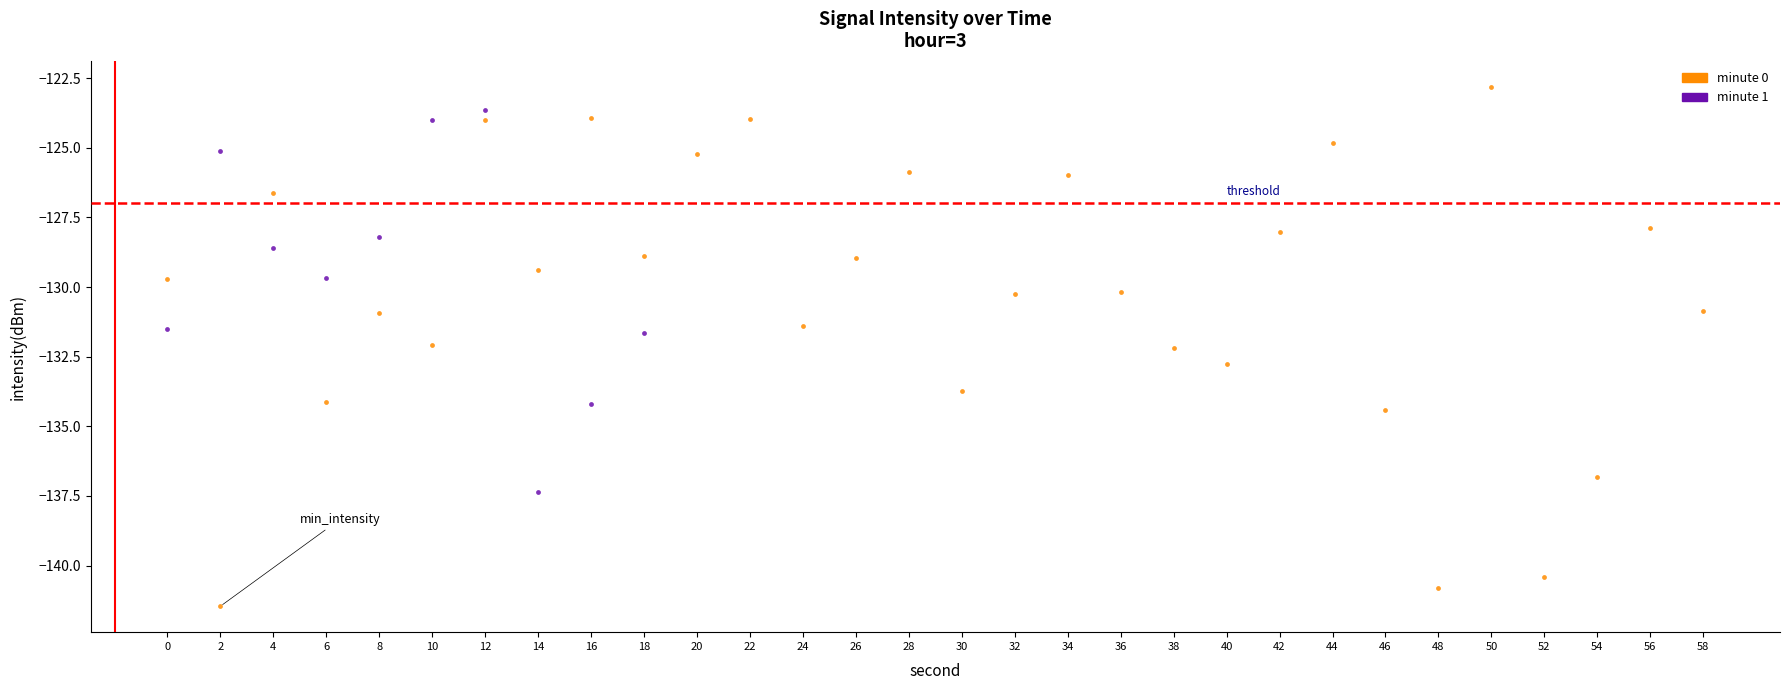

Which series reaches the maximum Y coordinate?

minute 0